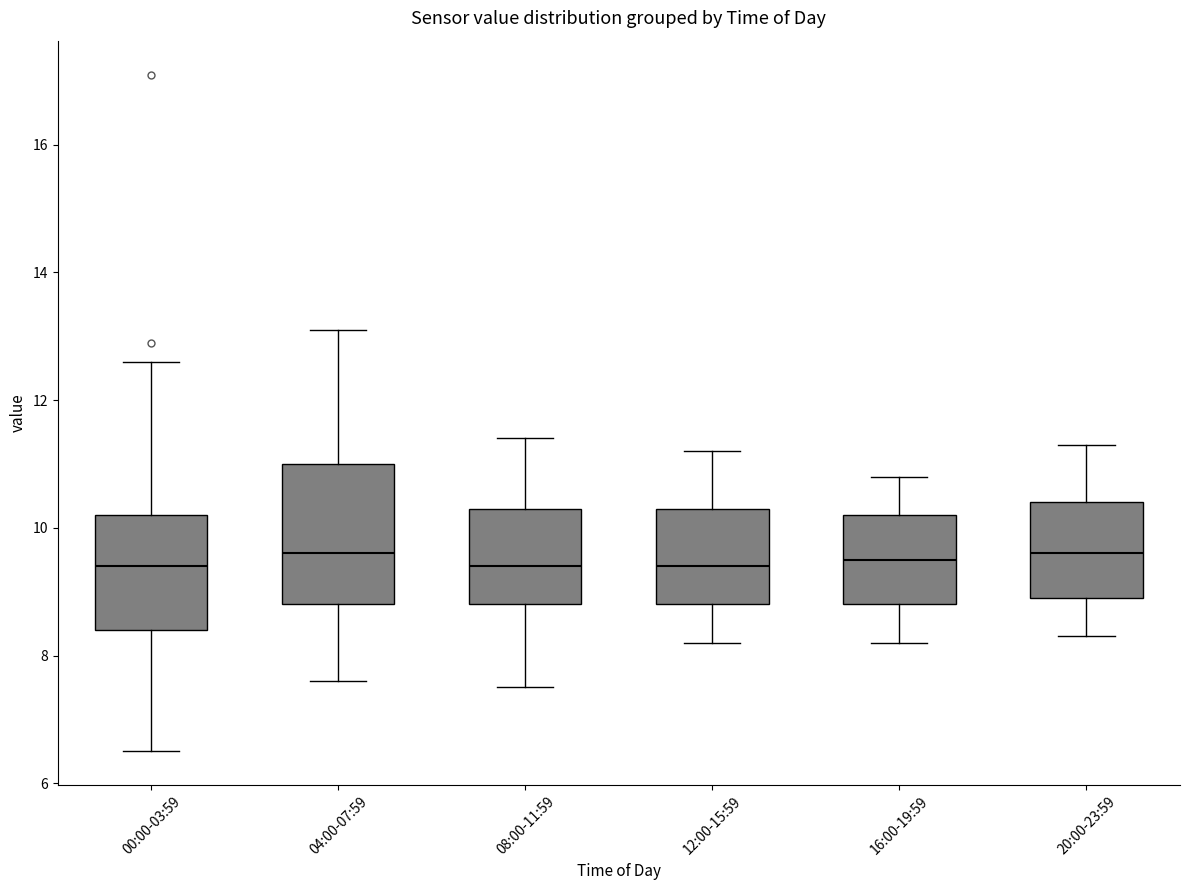

Reading left to right, read every box against the y-axis: the position of its median line, the range the box covers, and the ends of its whiskers. The values are not printed on the chart, so give them approximately, as read against the axis.

00:00-03:59: median 9.4, box 8.4 to 10.2, whiskers 6.6 to 12.6
04:00-07:59: median 9.6, box 8.8 to 11.0, whiskers 7.6 to 13.2
08:00-11:59: median 9.4, box 8.8 to 10.4, whiskers 7.6 to 11.4
12:00-15:59: median 9.4, box 8.8 to 10.4, whiskers 8.2 to 11.2
16:00-19:59: median 9.6, box 8.8 to 10.2, whiskers 8.2 to 10.8
20:00-23:59: median 9.6, box 9.0 to 10.4, whiskers 8.4 to 11.4